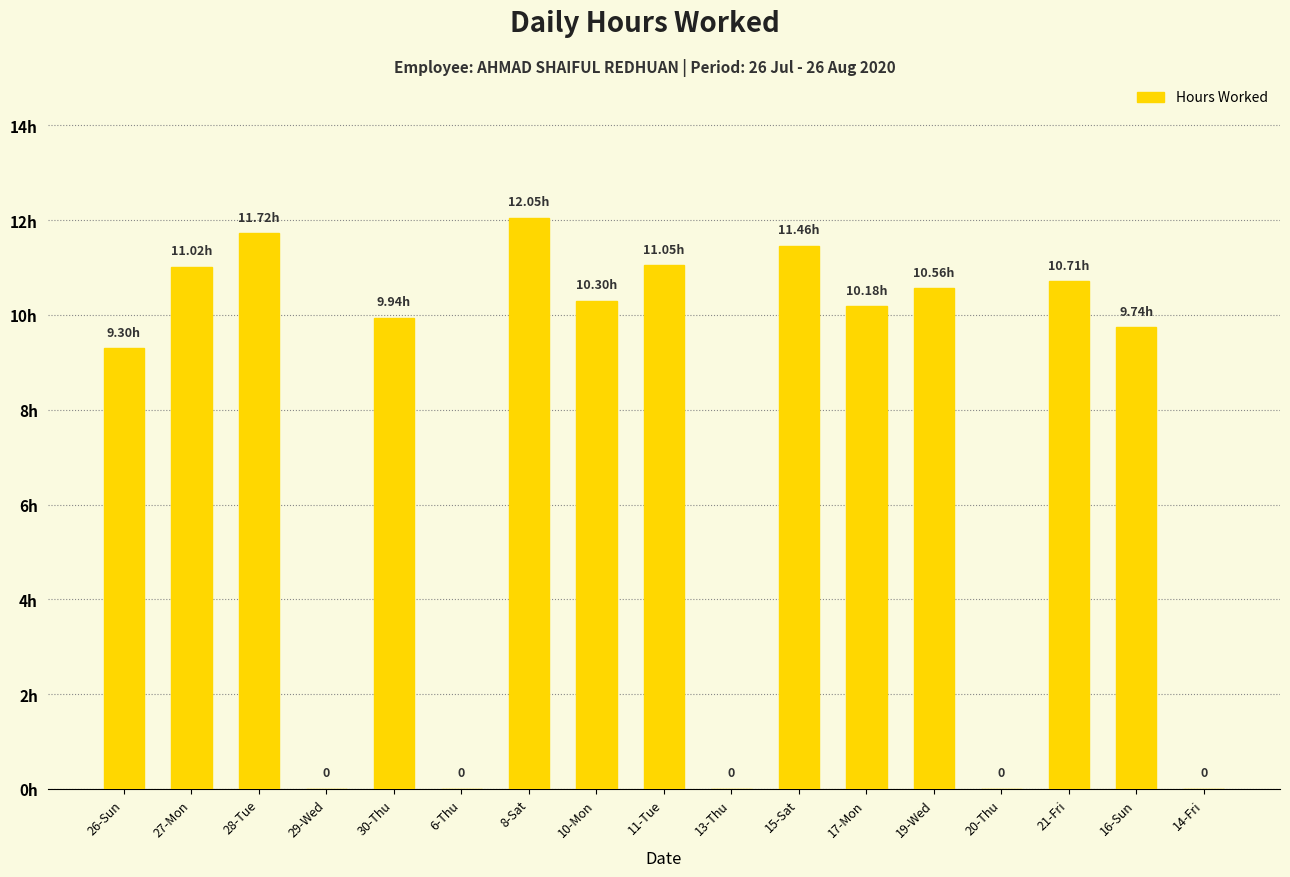

Are the bars horizontal?

No